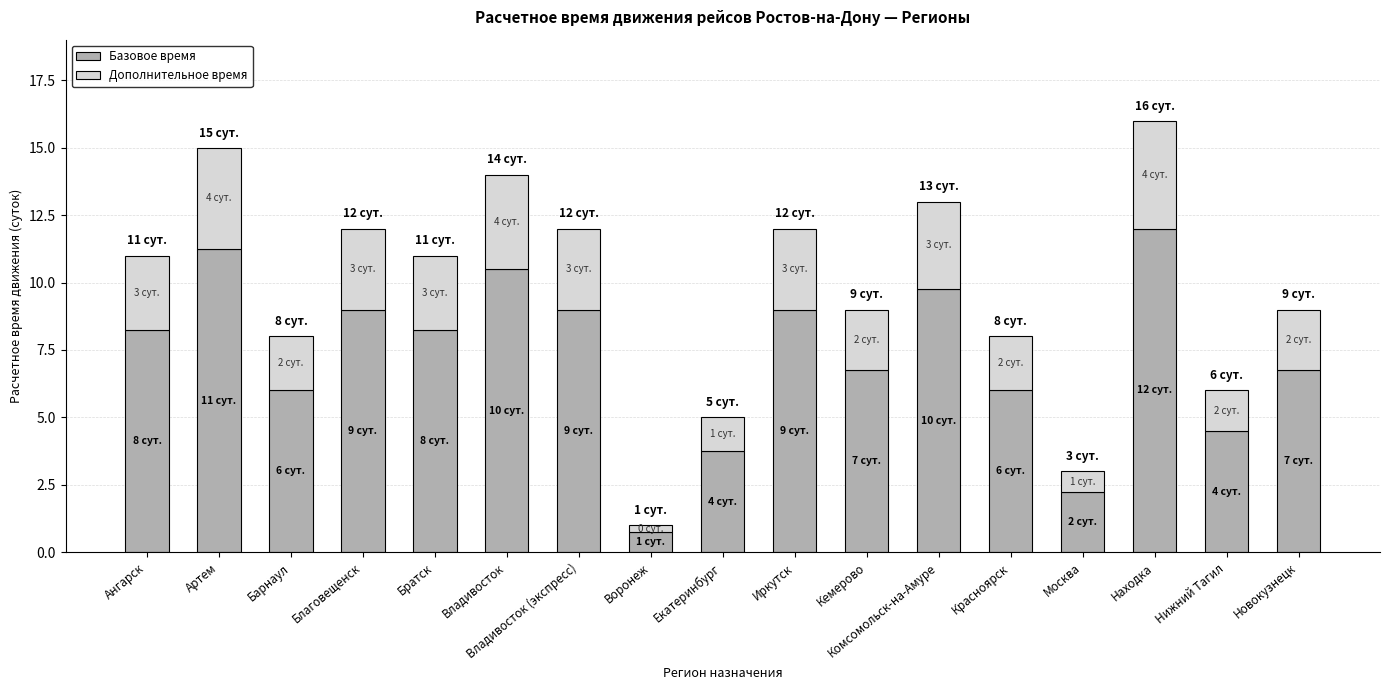

Is it true that Базовое время equals 10.5 at Владивосток?

True